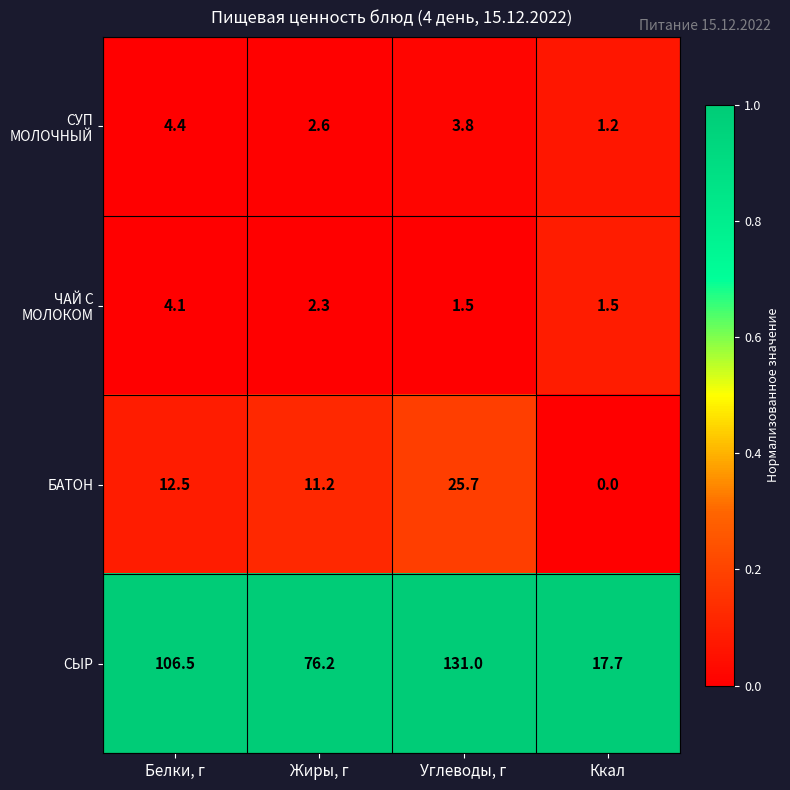

Is it true that ЧАЙ С МОЛОКОМ equals 0.5 at Ккал?

False